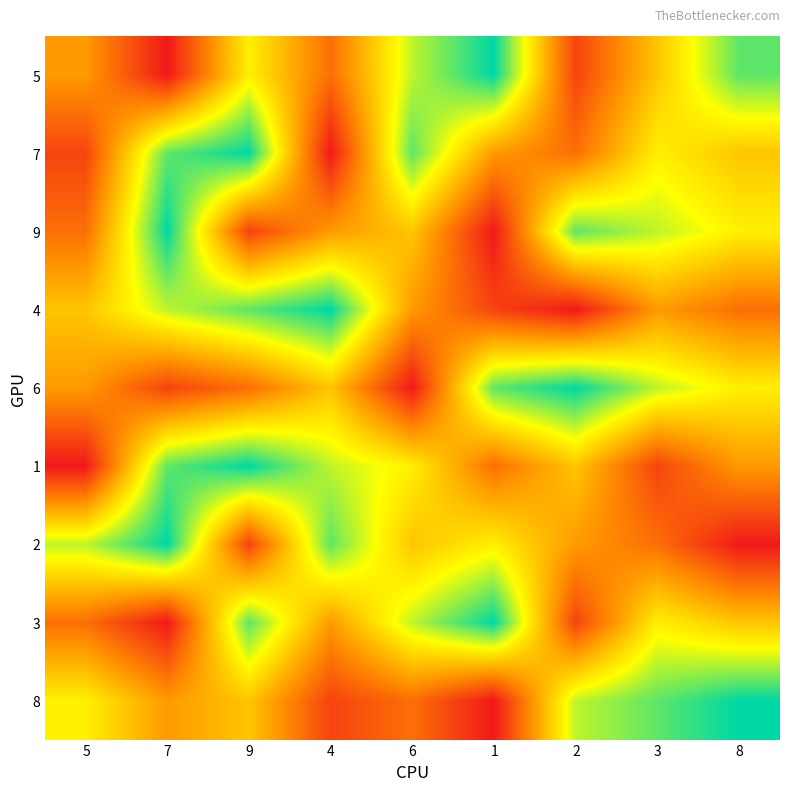

Rank the series by their maximum value, from lowest to highest.

5, 7, 9, 4, 6, 1, 2, 3, 8